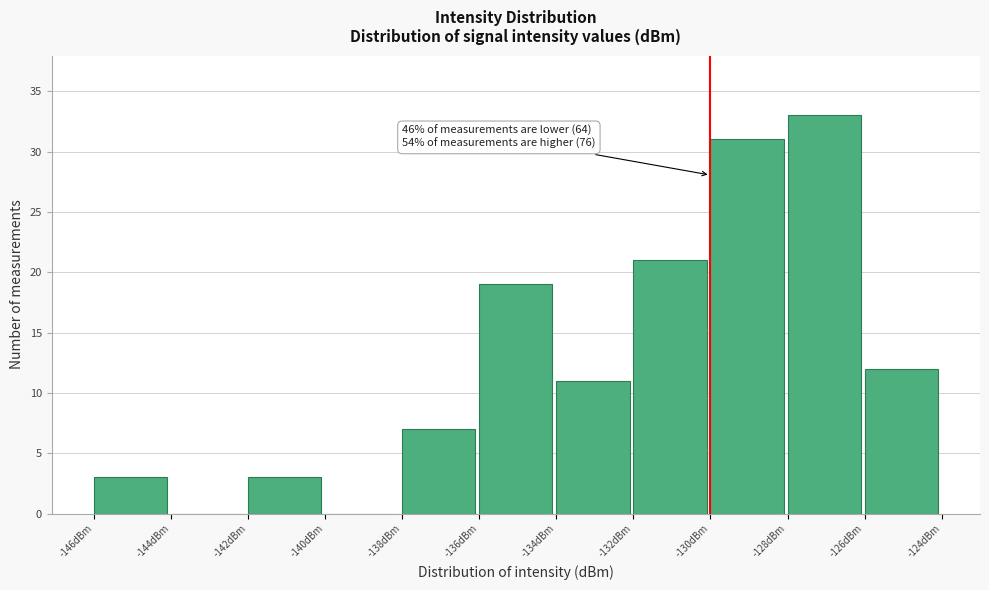

Over which range of the x-axis is the bar tallest?

-128 to -126